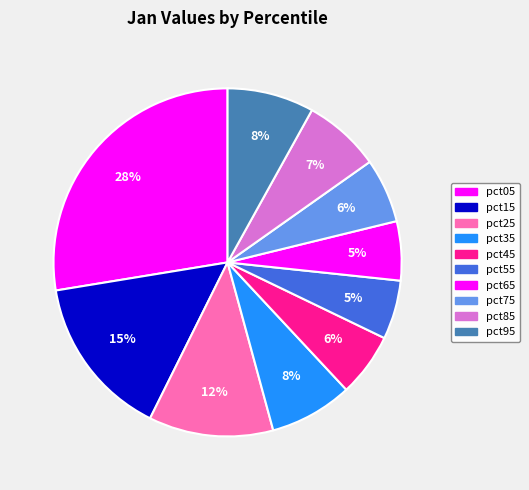

To the nearest percent, what is the difference between the pct45 and pct35 slice percentages?

2%